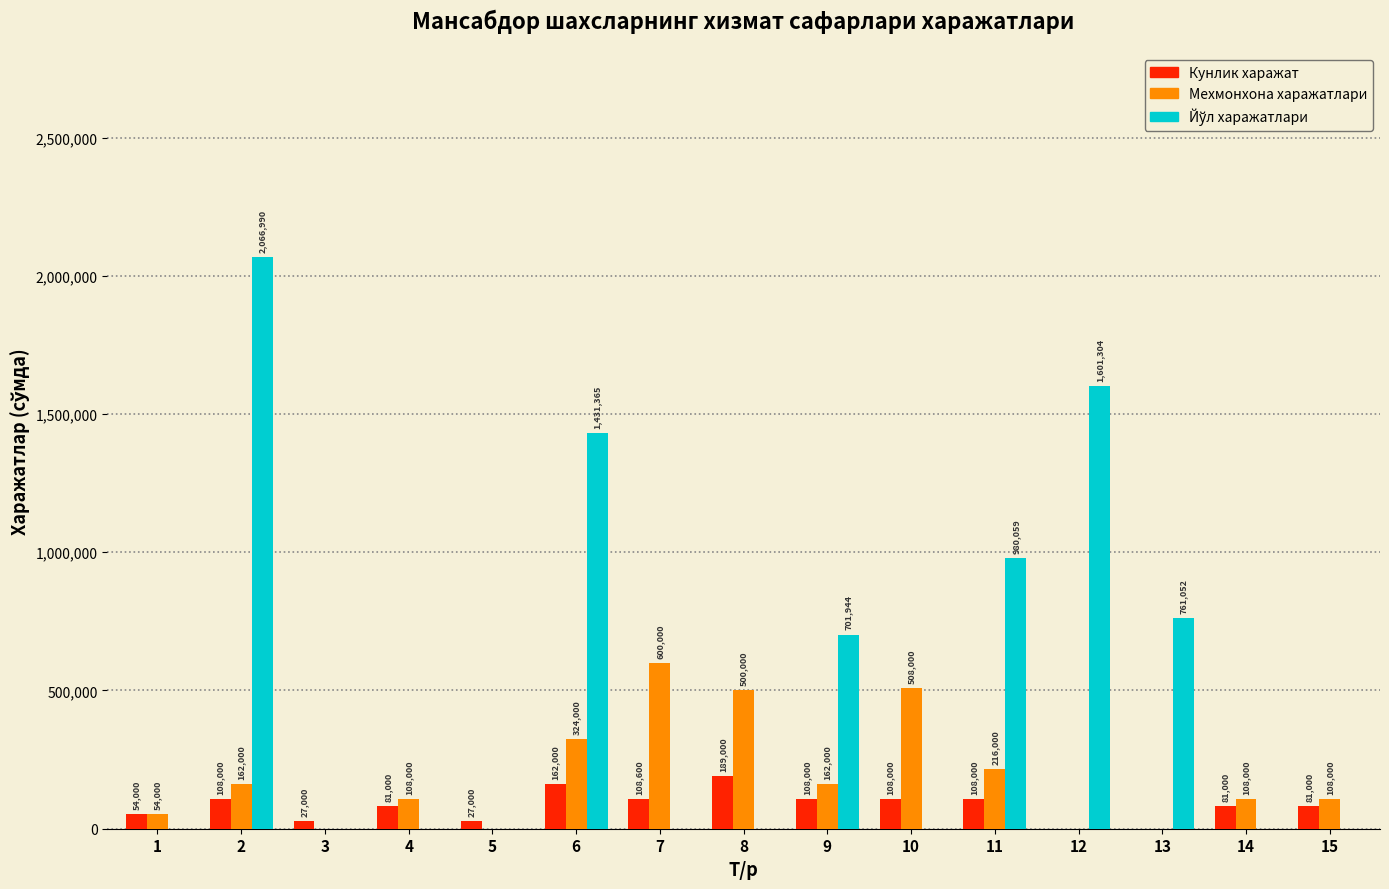

What is the greatest value displayed?

2066990